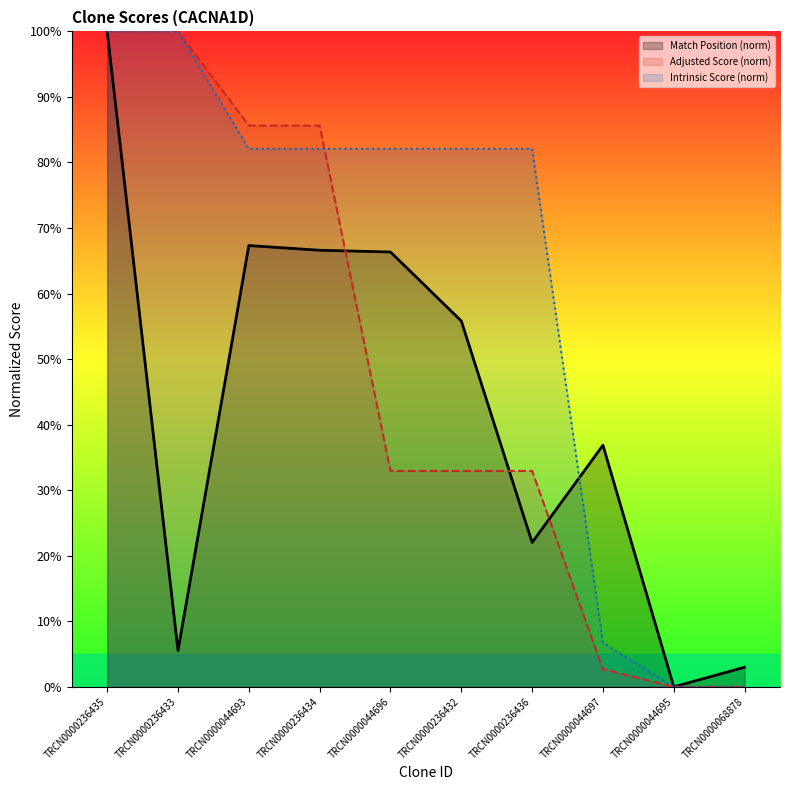

True or false: Adjusted Score (norm) and Intrinsic Score (norm) intersect in this chart.

True